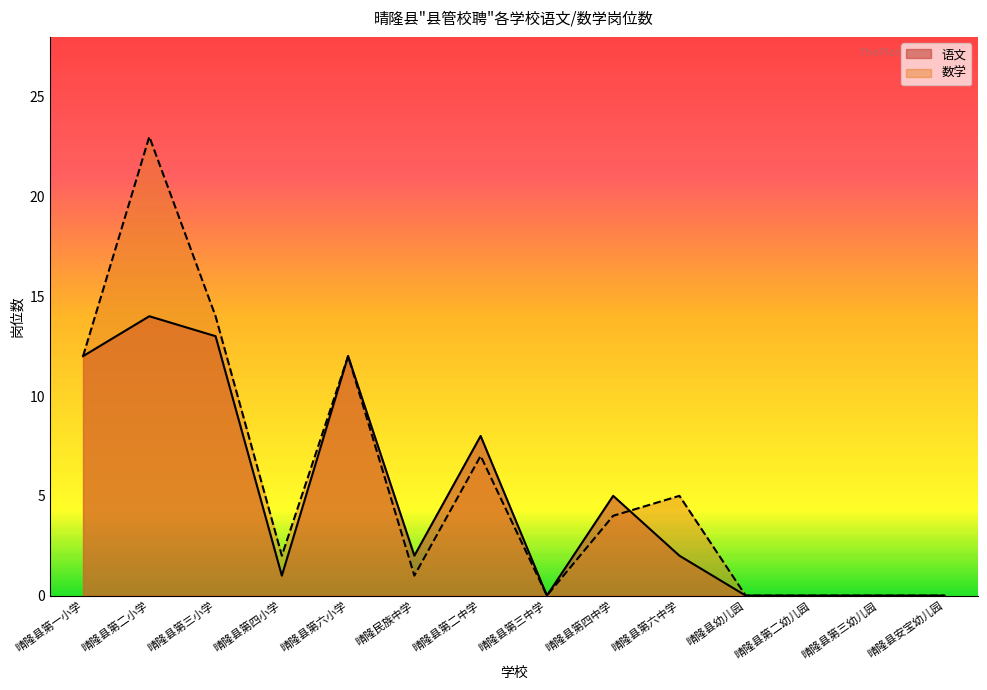

True or false: 数学 has a value of -14 at 晴隆县第三幼儿园.

False